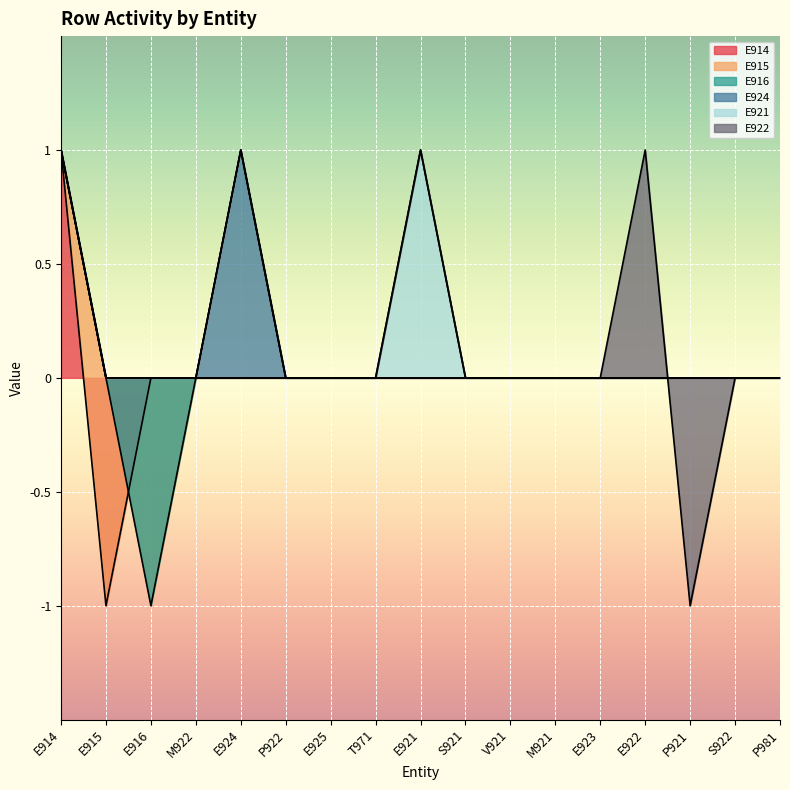

Between M921 and E923, which series saw the biggest shift?

E914